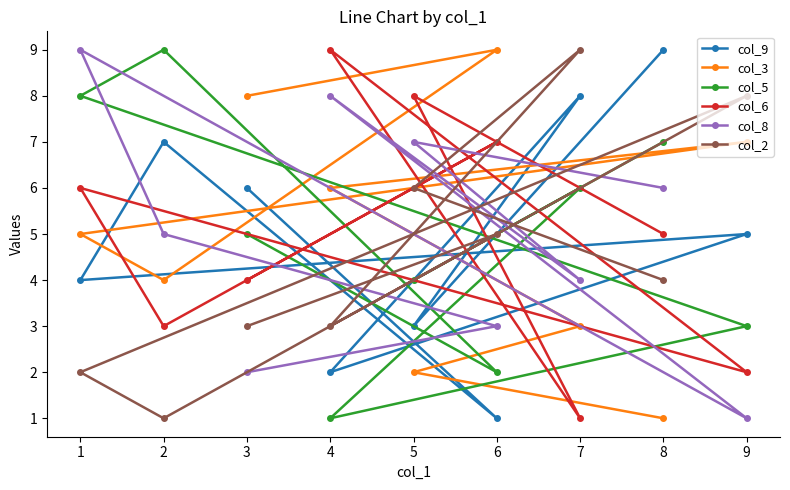

How many data points in col_3 are less than 5?

4